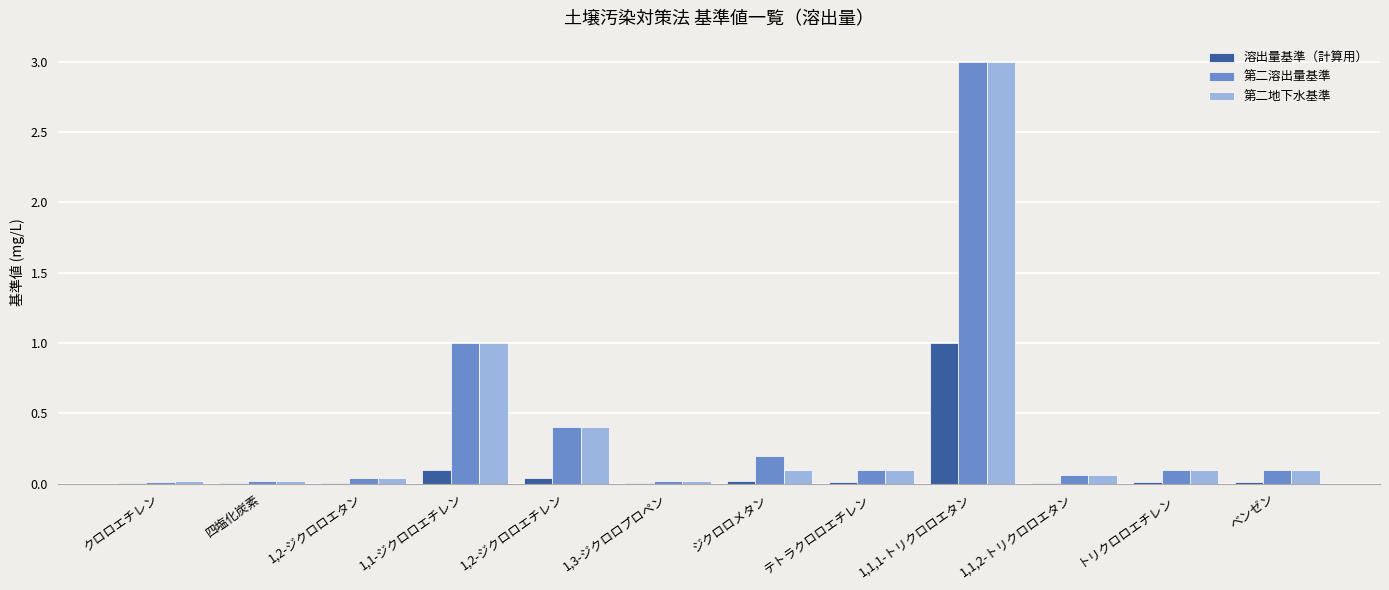

Is the value of 第二溶出量基準 at 四塩化炭素 greater than the value of 第二地下水基準 at テトラクロロエチレン?

No